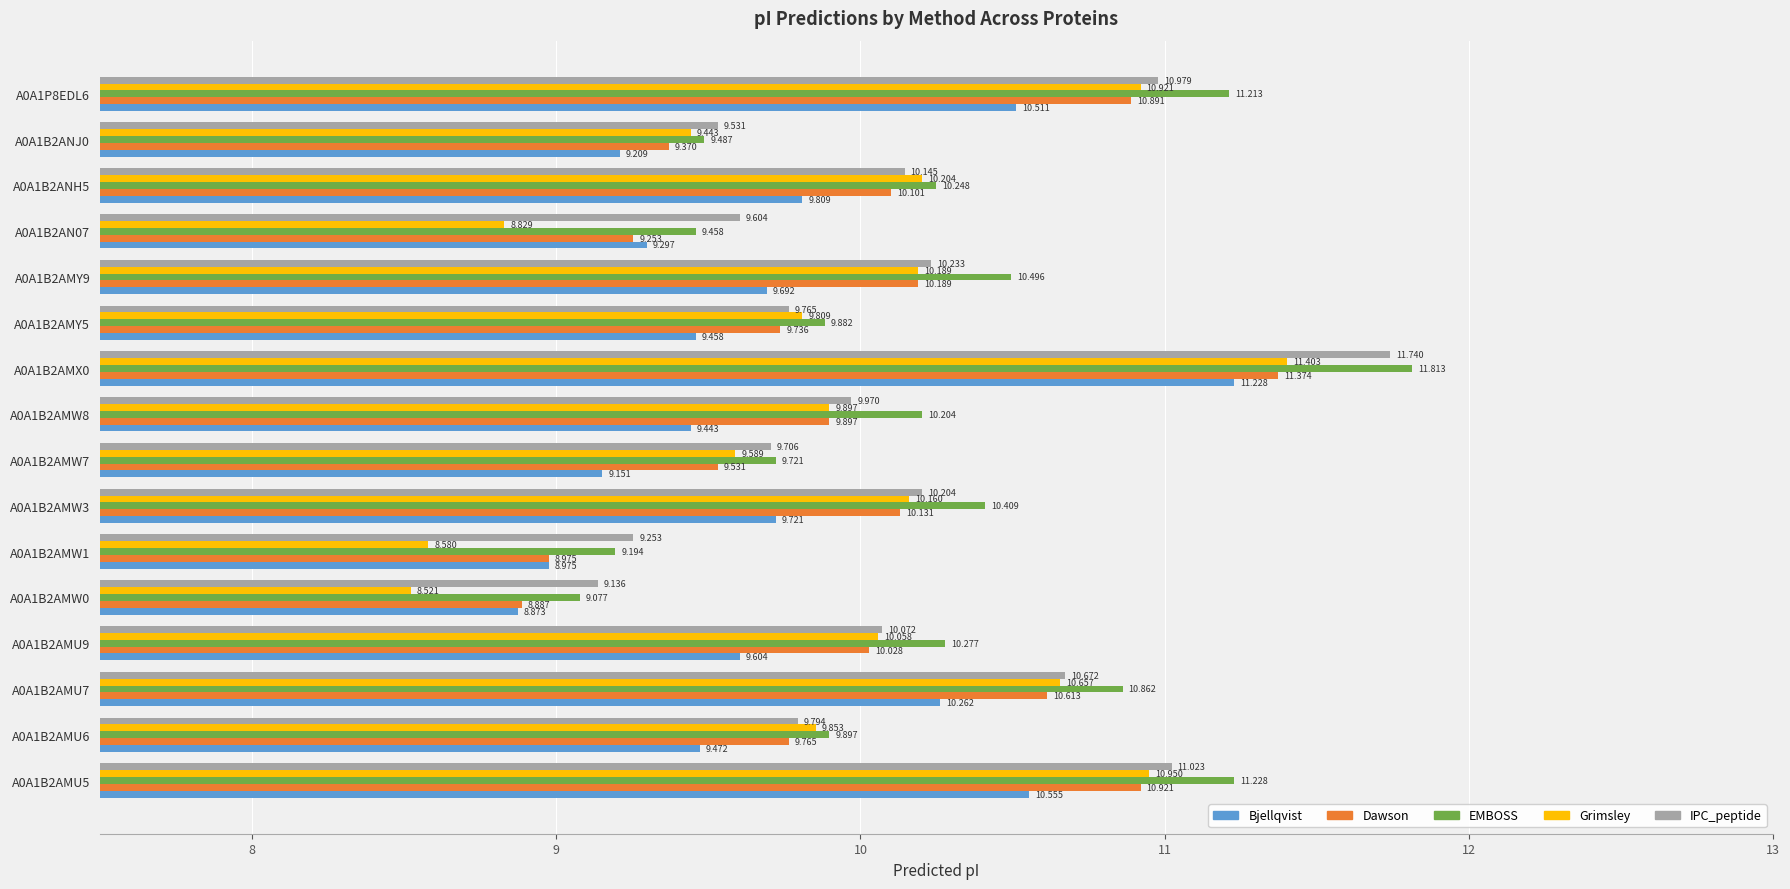

Which series has the largest total across all categories?

EMBOSS